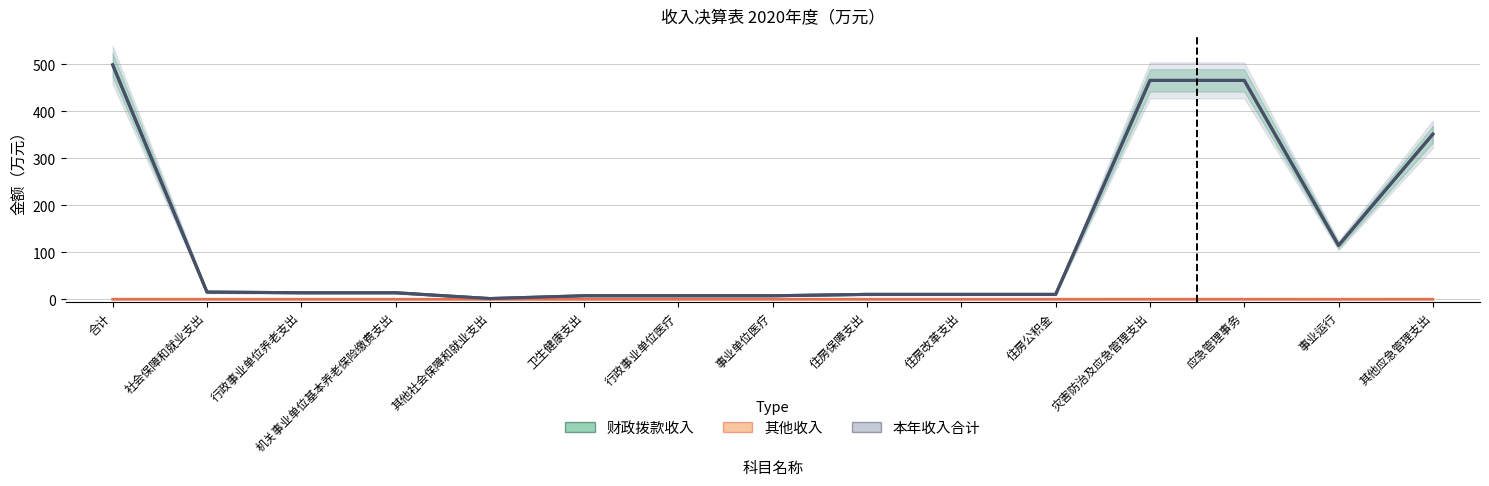

Which series has the widest spread of values?

本年收入合计